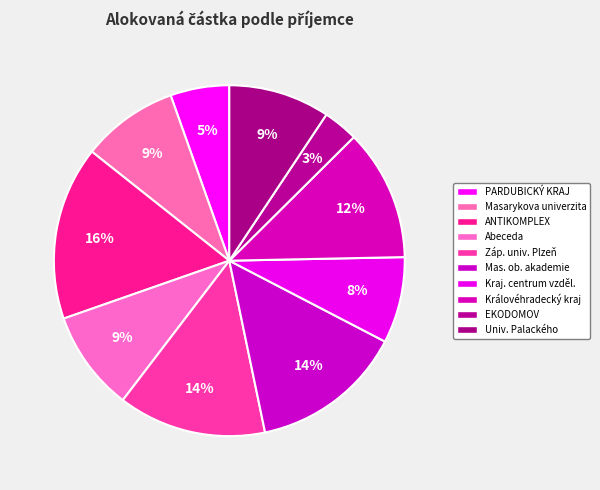

Rank the categories by value from lowest to highest.

EKODOMOV, PARDUBICKÝ KRAJ, Krajské centrum vzdělávání, Masarykova univerzita, Abeceda, Univerzita Palackého v Olomouci, Královéhradecký kraj, Západočeská univerzita v Plzni, Masarykova obchodní akademie, ANTIKOMPLEX